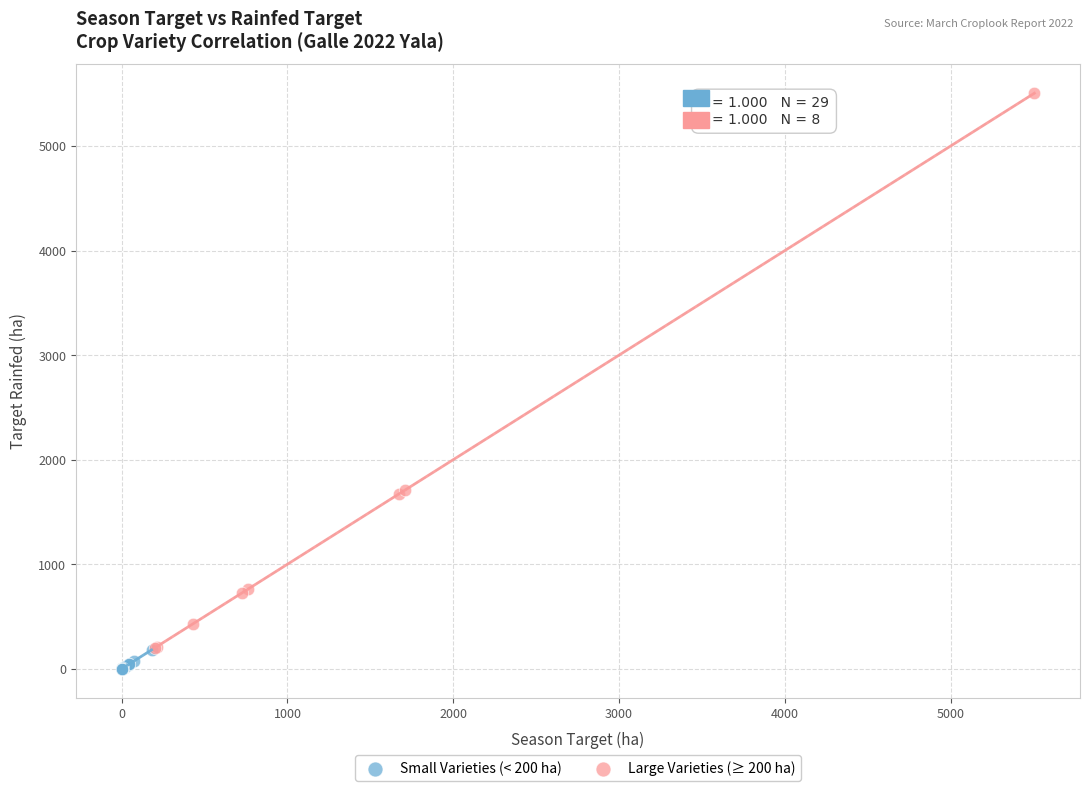

Which series has the widest spread of Y values?

Large Varieties (≥ 200 ha)